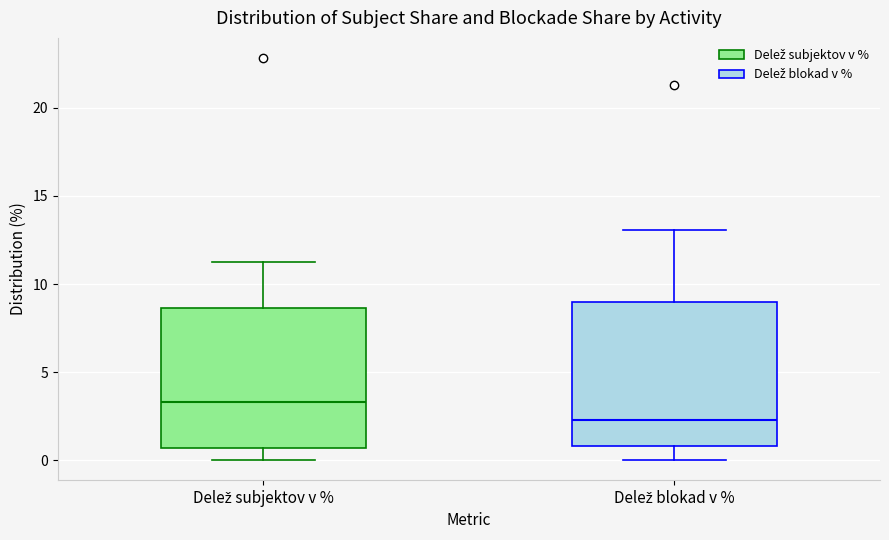

Reading left to right, transcribe this box plot: for each box, give where its median line is, the range the box spans, and where its two whiskers end, as read against the y-axis. The values are not printed on the chart, so give them approximately, as read against the axis.

Delež subjektov v %: median 3.5, box 0.5 to 8.5, whiskers 0.0 to 11.5
Delež blokad v %: median 2.5, box 1.0 to 9.0, whiskers 0.0 to 13.0